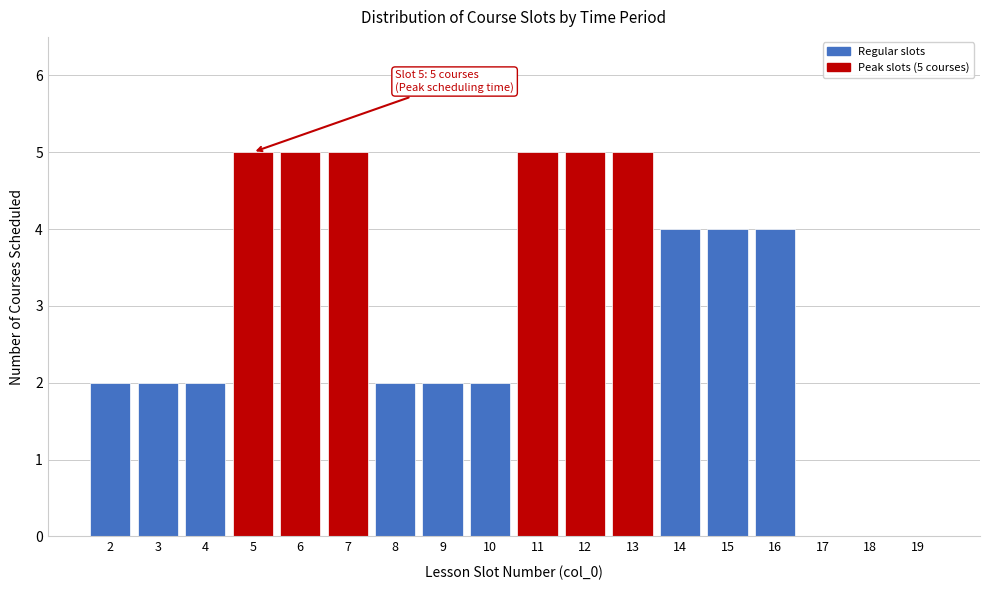

Reading left to right, what are all the values shown in this chart?

2=2	3=2	4=2	5=5	6=5	7=5	8=2	9=2	10=2	11=5	12=5	13=5	14=4	15=4	16=4	17=0	18=0	19=0